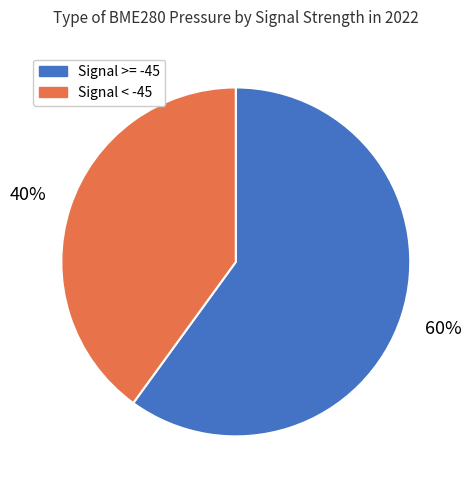

Combined, do Signal >= -45 and Signal < -45 account for over 50%?

Yes